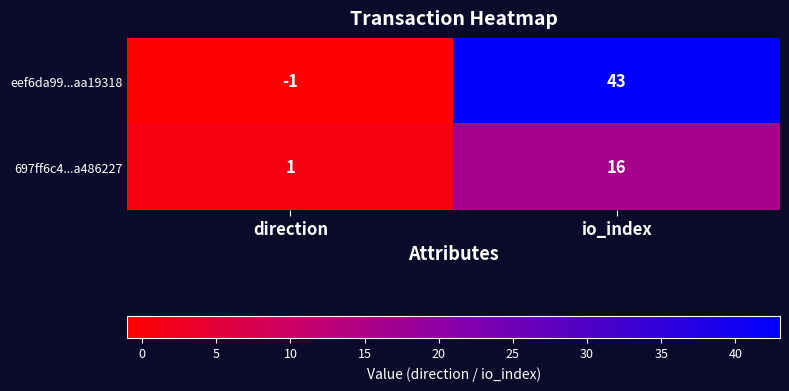

Which label corresponds to the largest value in the chart?

io_index